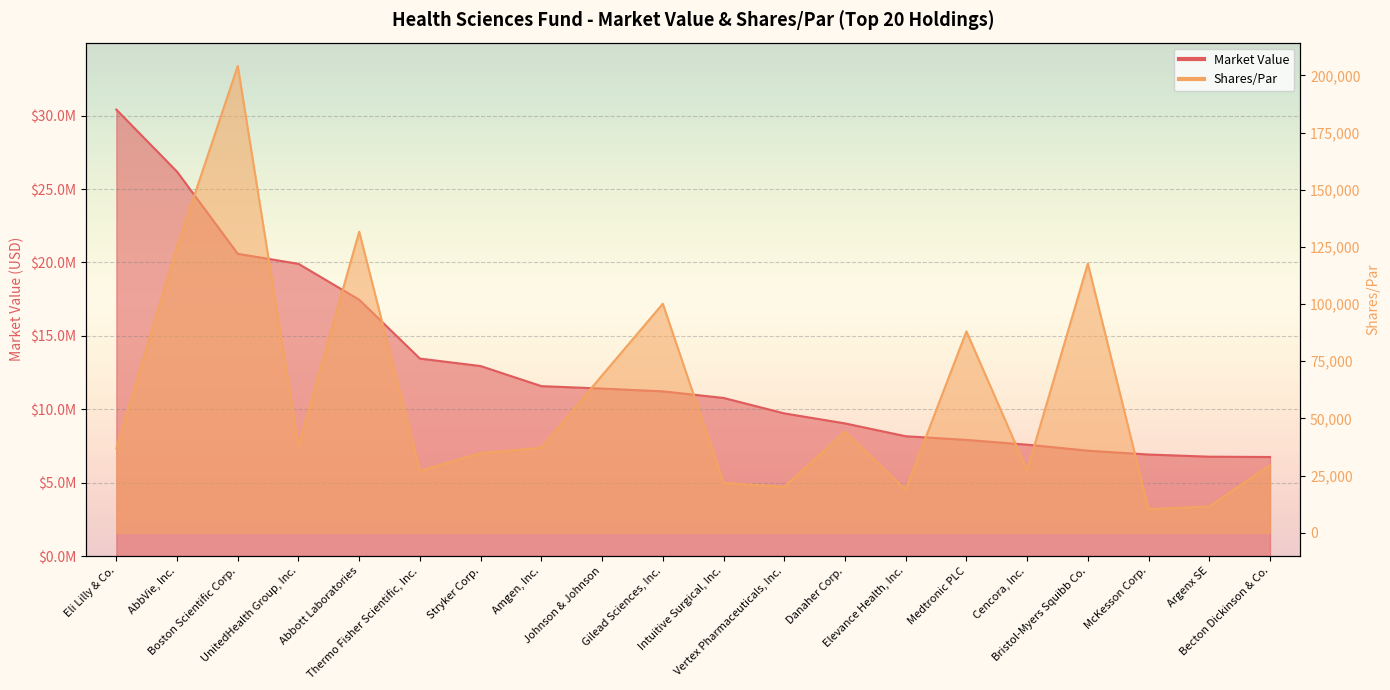

Reading left to right, extract all data points from this chart.

Health Sciences: Eli Lilly & Co.=30417439.4	AbbVie, Inc.=26187066.7	Boston Scientific Corp.=20591726.5	UnitedHealth Group, Inc.=19907737.5	Abbott Laboratories=17461780.7	Thermo Fisher Scientific, Inc.=13452616.0	Stryker Corp.=12943504.8	Amgen, Inc.=11576574.9	Johnson & Johnson=11410289.5	Gilead Sciences, Inc.=11220462.9	Intuitive Surgical, Inc.=10772122.5	Vertex Pharmaceuticals, Inc.=9719186.5	Danaher Corp.=9037015.0	Elevance Health, Inc.=8162024.4	Medtronic PLC=7912891.9	Cencora, Inc.=7586573.3	Bristol-Myers Squibb Co.=7178828.0	McKesson Corp.=6915645.2	Argenx SE=6769160.0	Becton Dickinson & Co.=6747420.4
Shares/Par: Eli Lilly & Co.=36829.0	AbbVie, Inc.=124986.0	Boston Scientific Corp.=204121.0	UnitedHealth Group, Inc.=38010.0	Abbott Laboratories=131638.0	Thermo Fisher Scientific, Inc.=27035.0	Stryker Corp.=34771.0	Amgen, Inc.=37158.0	Johnson & Johnson=68803.0	Gilead Sciences, Inc.=100138.0	Intuitive Surgical, Inc.=21750.0	Vertex Pharmaceuticals, Inc.=20047.0	Danaher Corp.=44083.0	Elevance Health, Inc.=18765.0	Medtronic PLC=88058.0	Cencora, Inc.=27281.0	Bristol-Myers Squibb Co.=117705.0	McKesson Corp.=10276.0	Argenx SE=11437.0	Becton Dickinson & Co.=29457.0